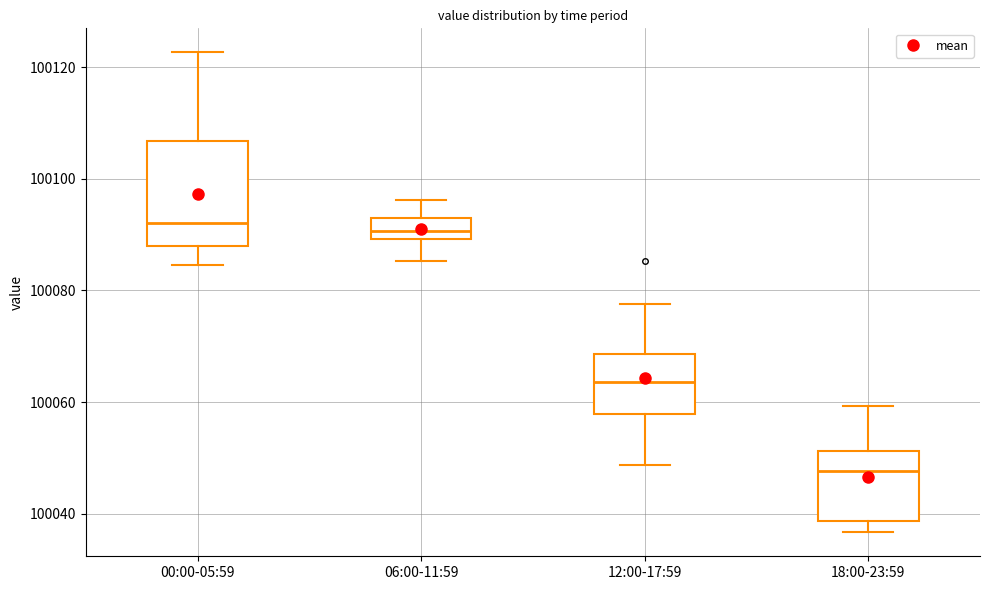

Comparing the boxes themselves (not the whiskers), which one is the tallest?

00:00-05:59